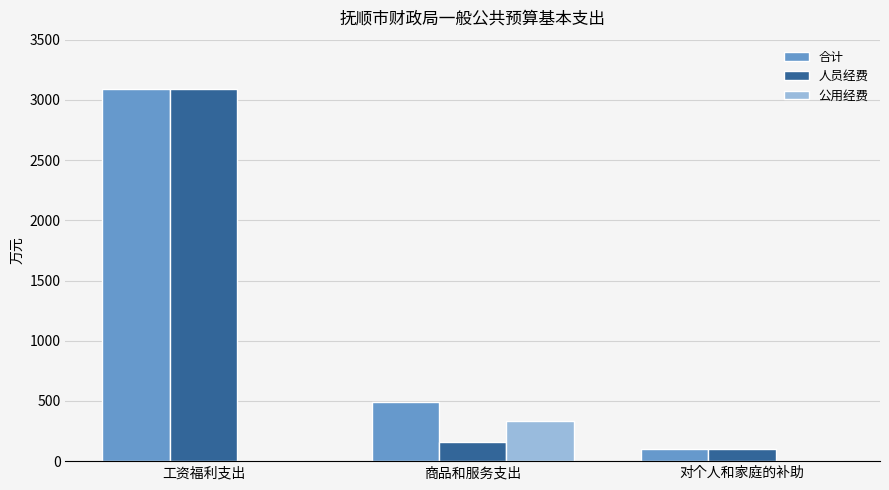

At which category is the sum across all series the highest?

工资福利支出